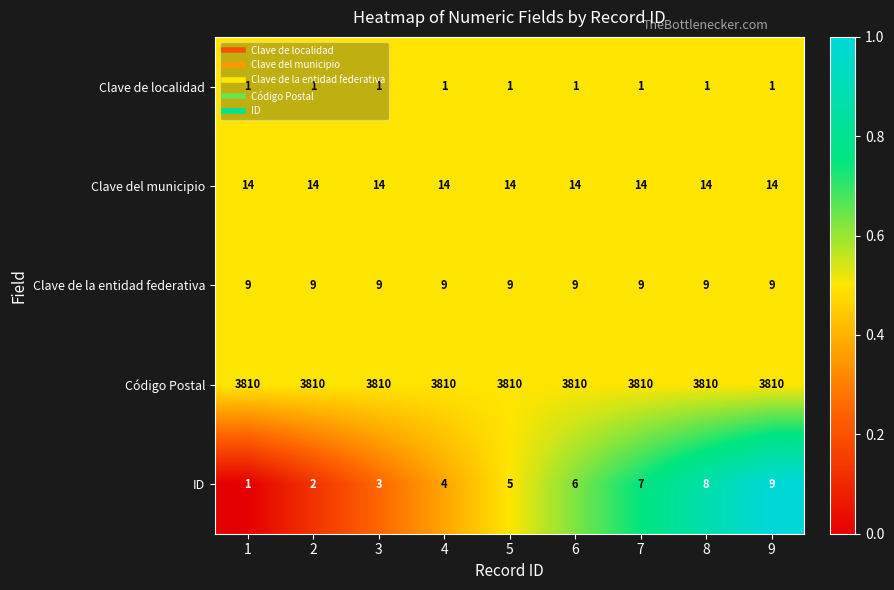

What is the difference between the maximum and minimum values in the ID series?

8